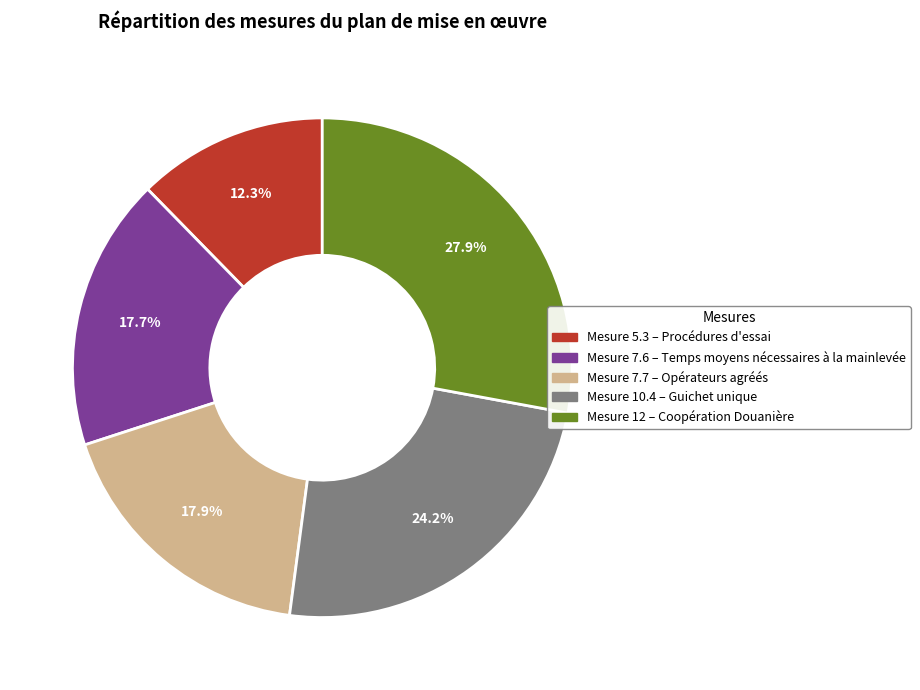

How many segments does this pie chart have?

5